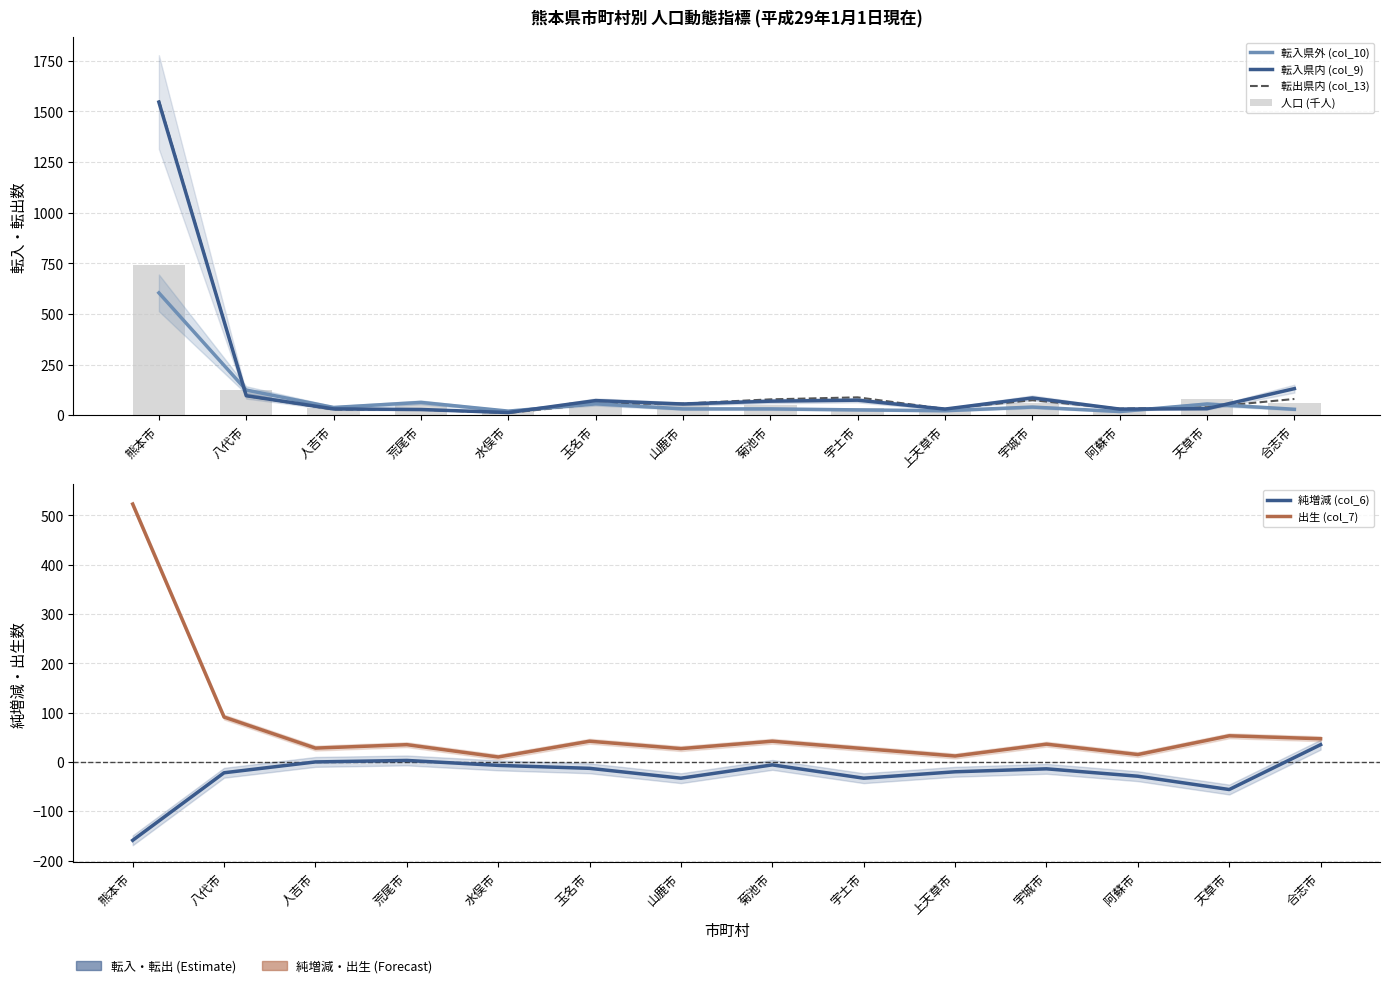

Rank the series by their maximum value, from lowest to highest.

純増減 (col_6), 出生 (col_7), 転入県外 (col_10), 人口 (千人), 転入県内 (col_9), 転出県内 (col_13)